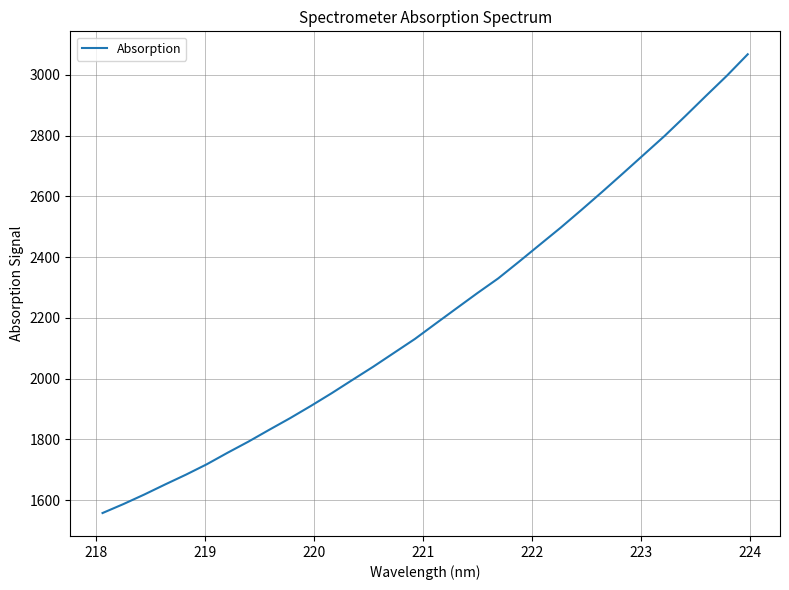

What is the greatest value displayed?

3067.8